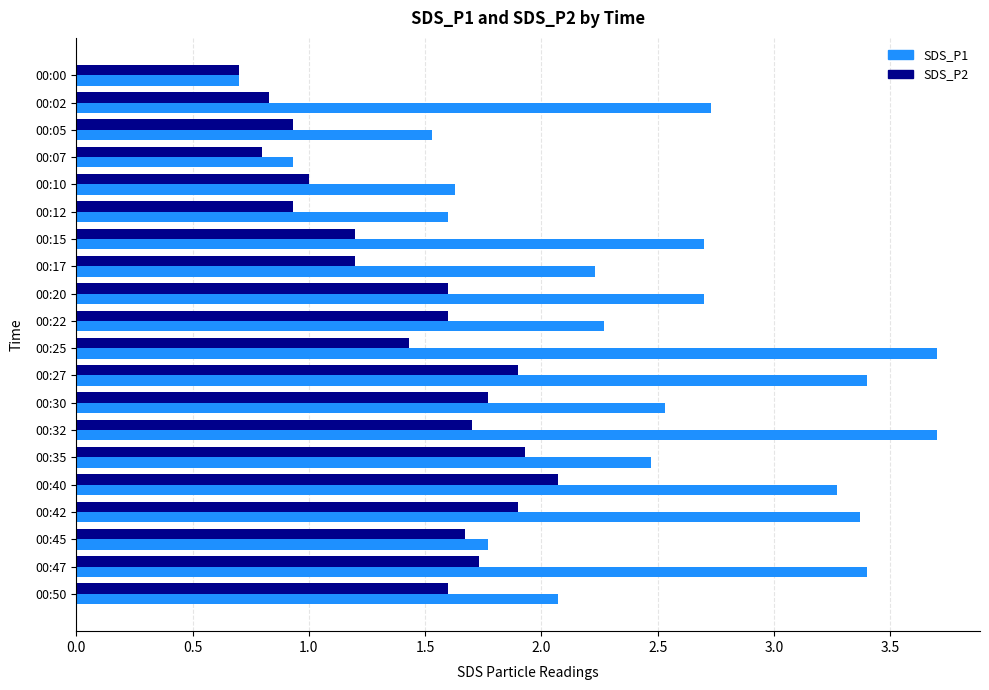

Which series has the largest range (max minus min)?

SDS_P1